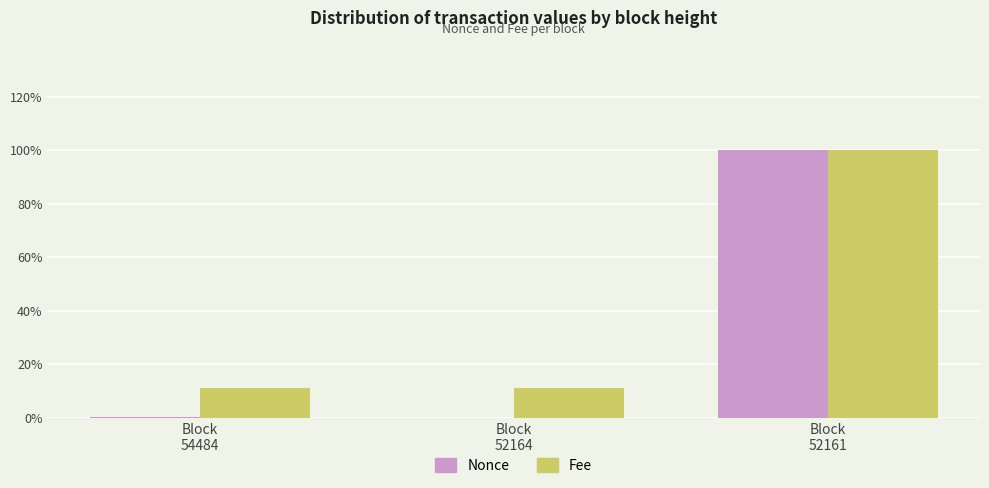

At which category does the chart reach its peak across all series?

Block
52161